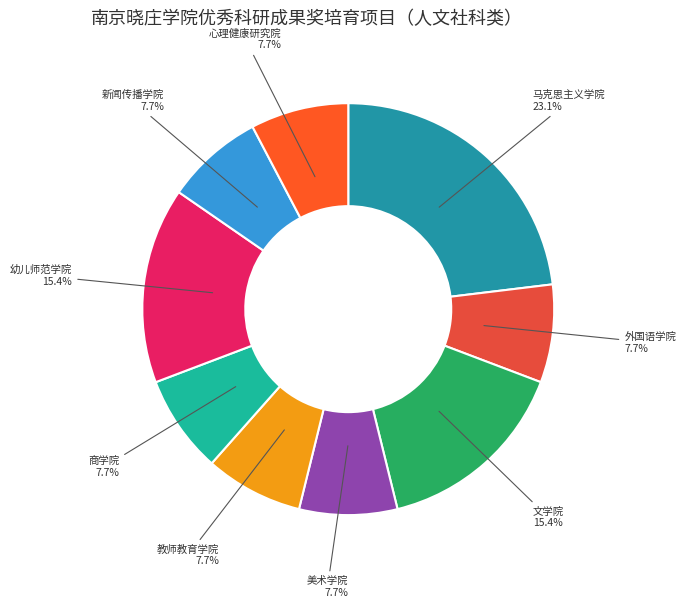

What percentage is NOT represented by 心理健康研究院?

92.3%